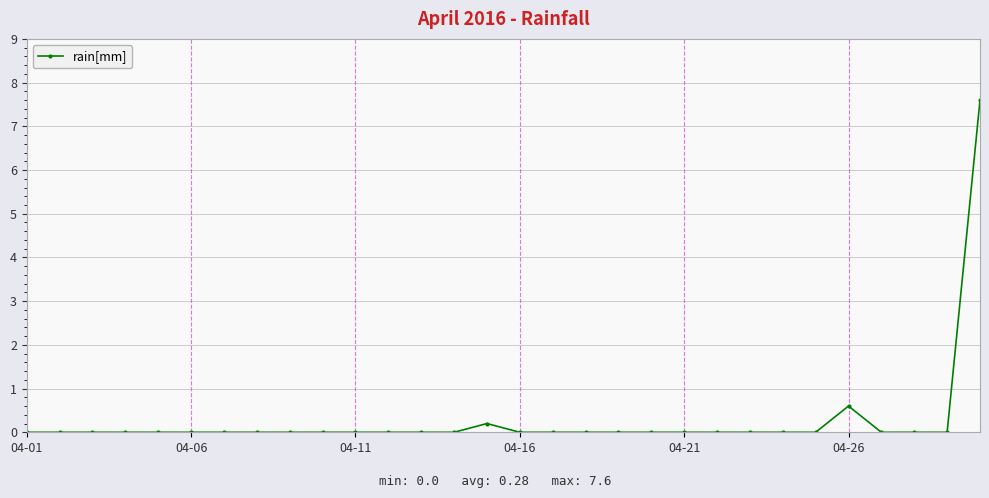

Reading left to right, list all the values displayed in this chart.

0.0	0.0	0.0	0.0	0.0	0.0	0.0	0.0	0.0	0.0	0.0	0.0	0.0	0.0	0.2	0.0	0.0	0.0	0.0	0.0	0.0	0.0	0.0	0.0	0.0	0.6	0.0	0.0	0.0	7.6